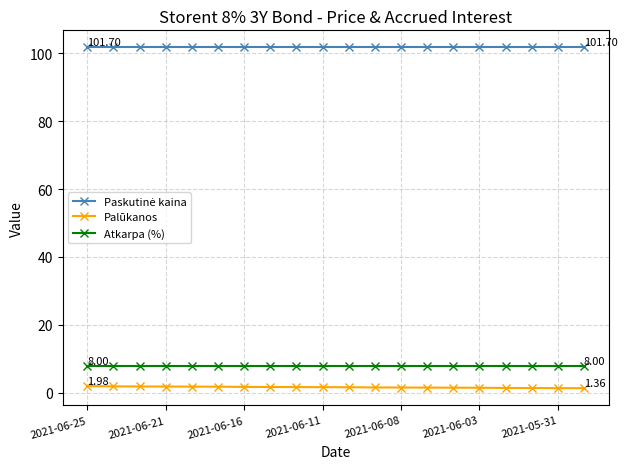

What is the sum of all Atkarpa (%) values?

160.0